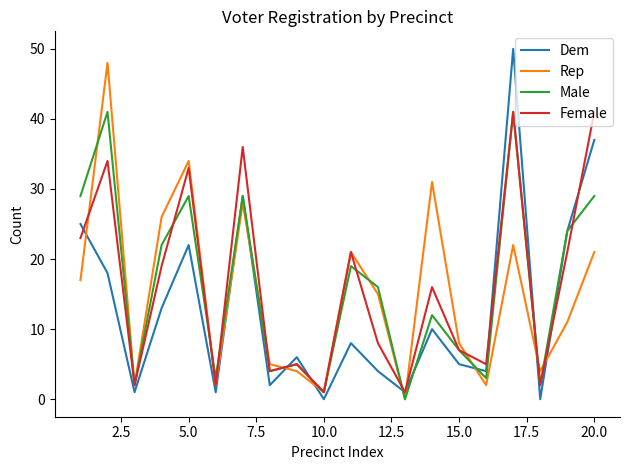

True or false: Rep and Dem intersect in this chart.

True